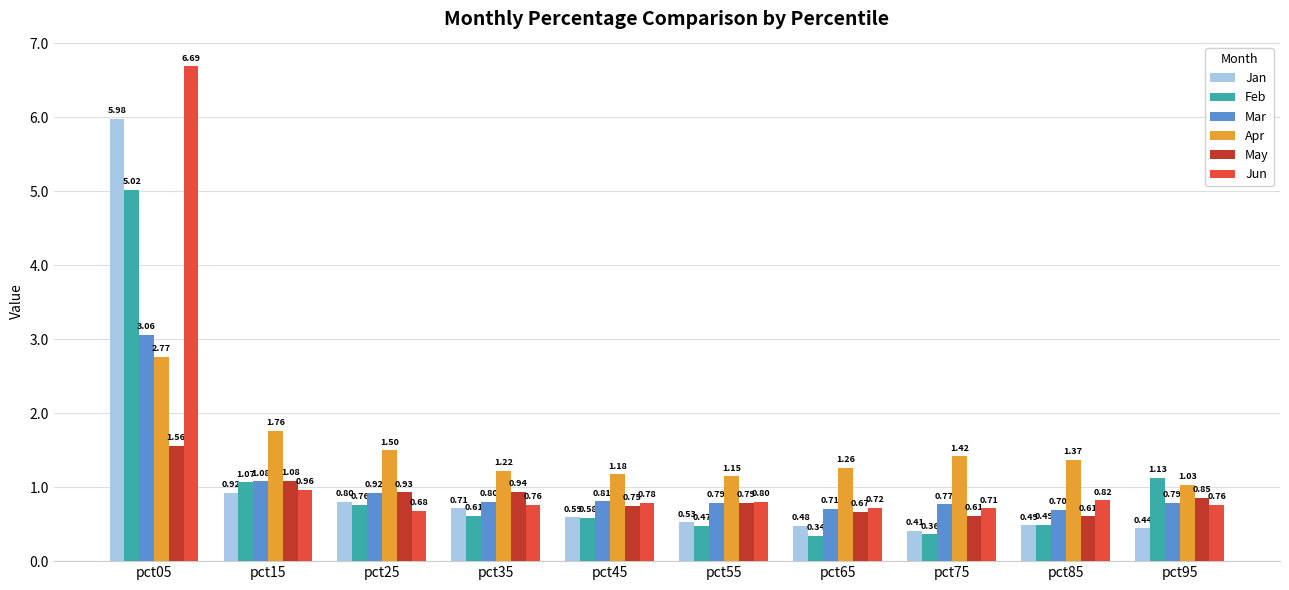

Which series has the largest total across all categories?

Apr